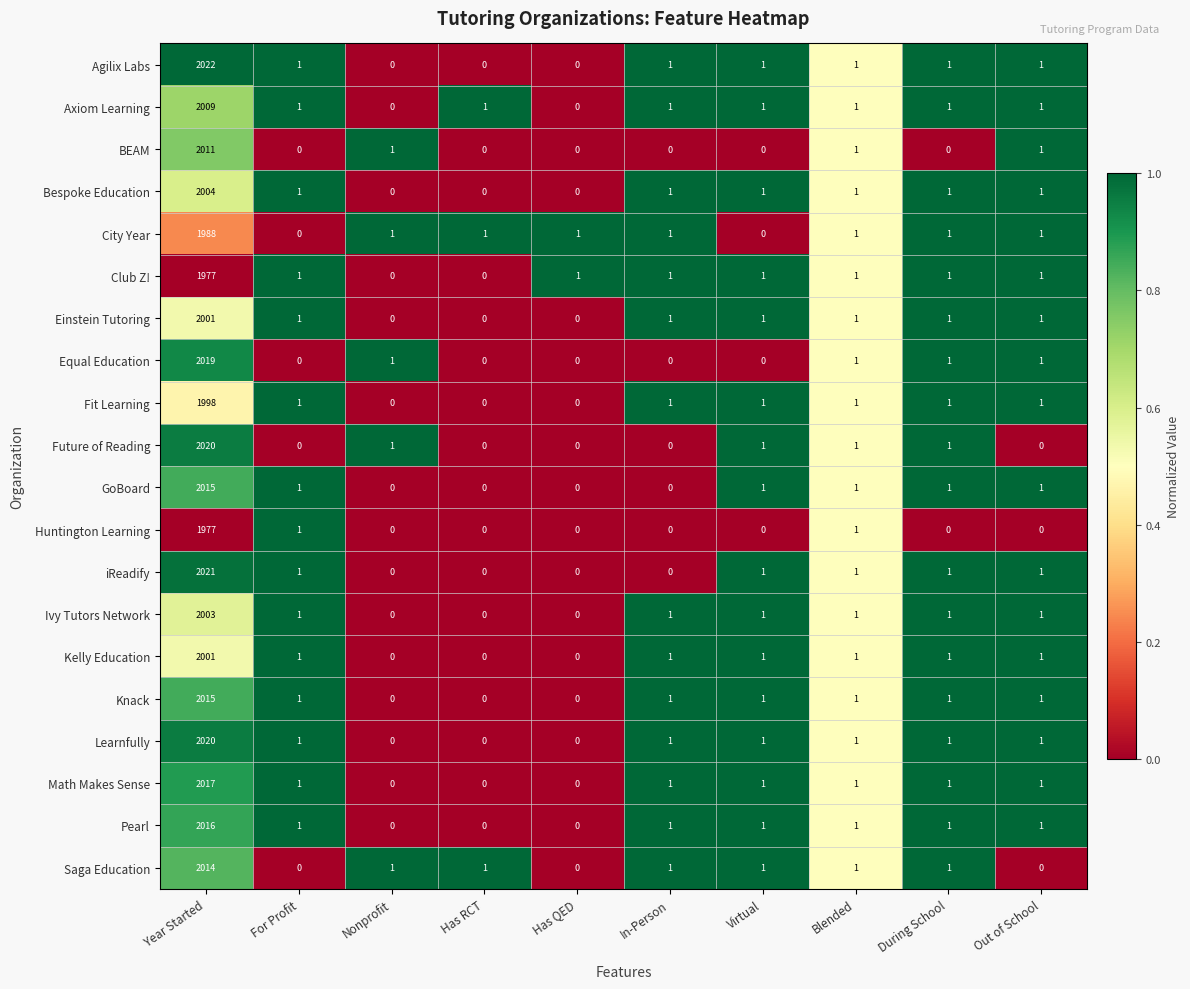

Between Year Started and Out of School, which series saw the biggest shift?

Agilix Labs